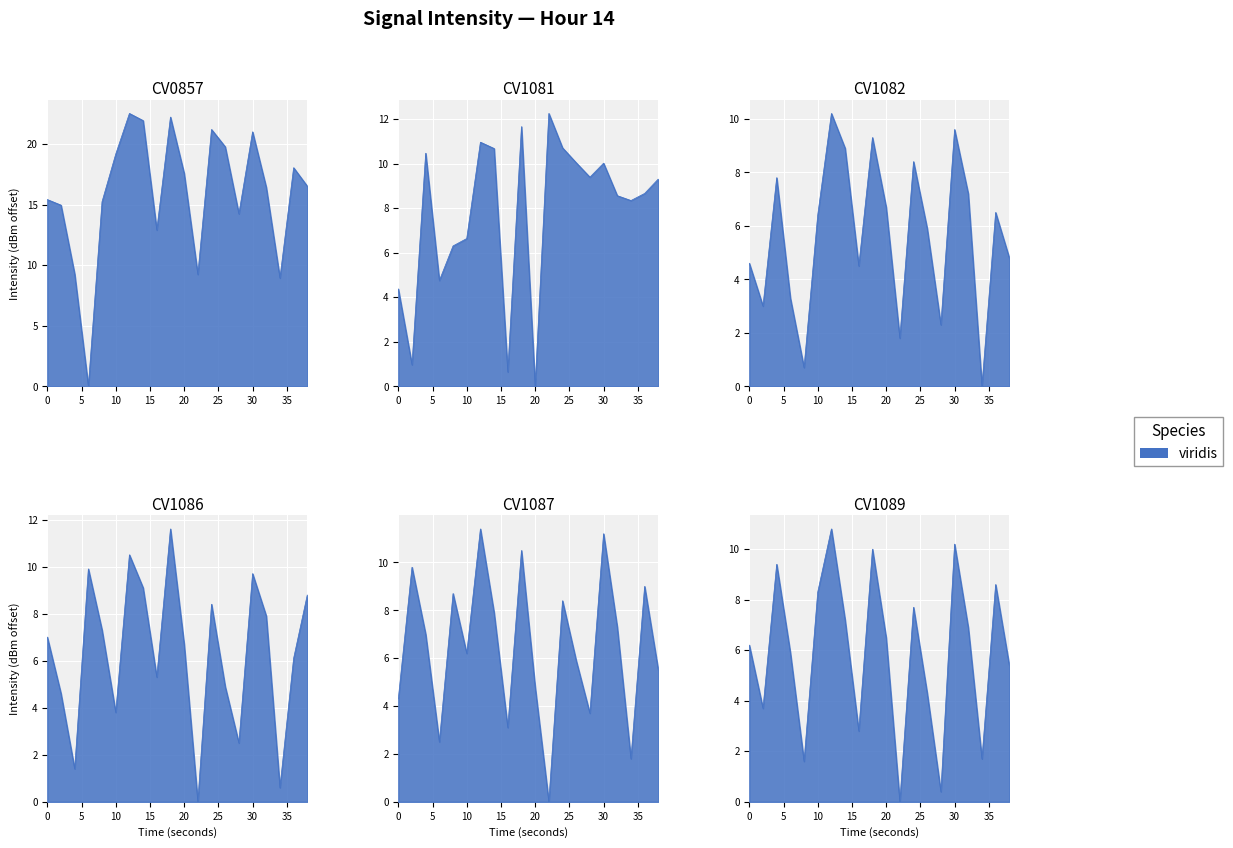

Which series has the largest range (max minus min)?

CV0857